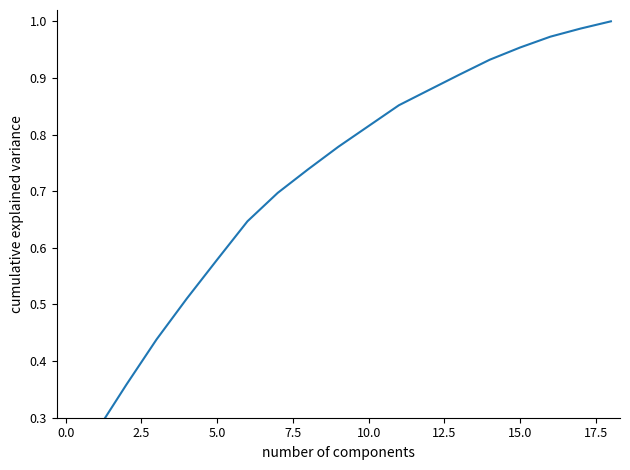

Reading left to right, list all the values displayed in this chart.

0.2	0.3	0.4	0.4	0.5	0.6	0.6	0.7	0.7	0.8	0.8	0.9	0.9	0.9	0.9	1.0	1.0	1.0	1.0